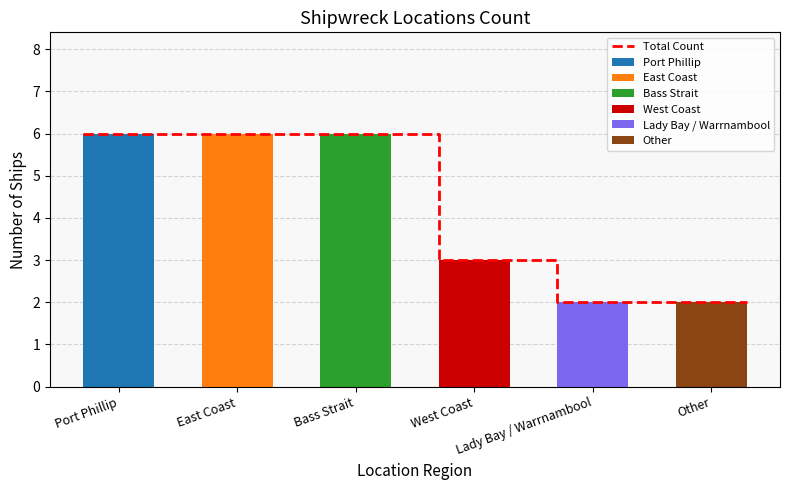

What is the greatest value displayed?

6